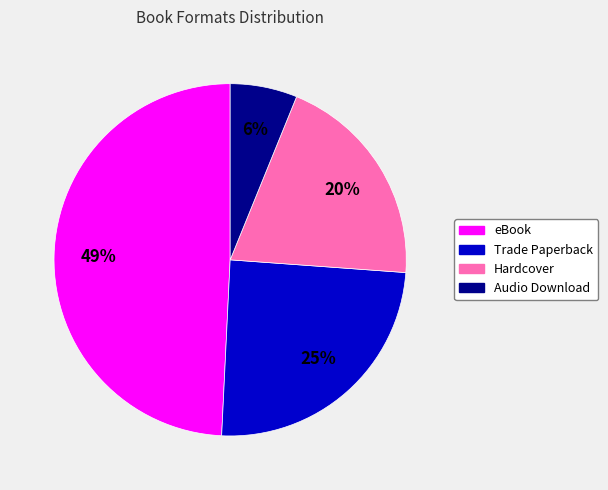

Count the number of slices in the pie.

4